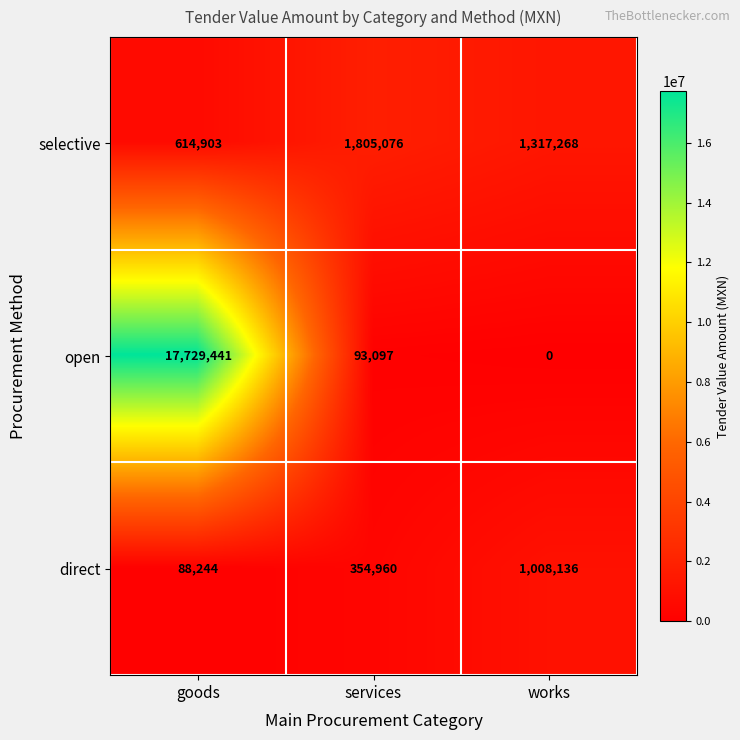

What is the maximum value for selective?

1805076